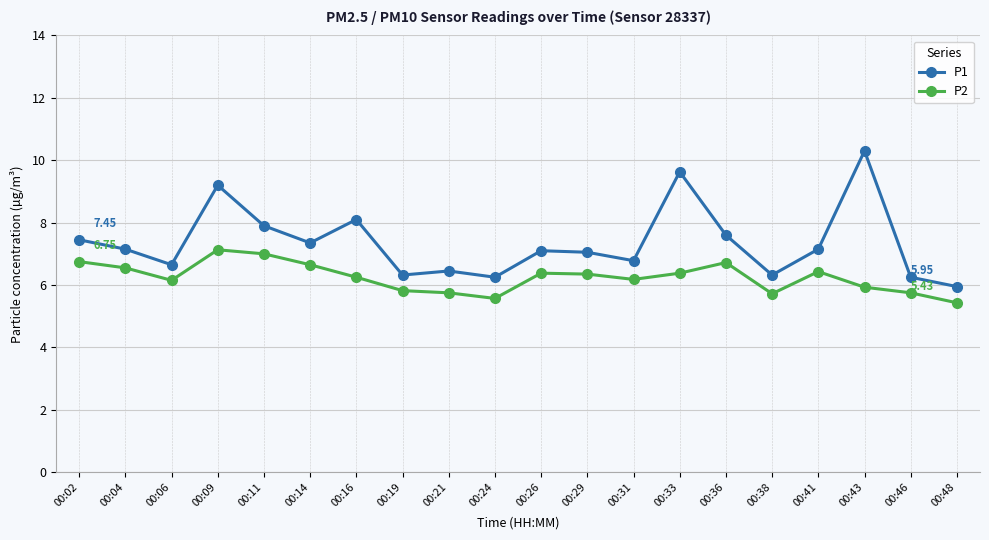

Is it true that P1 equals 9.2 at 00:09?

True